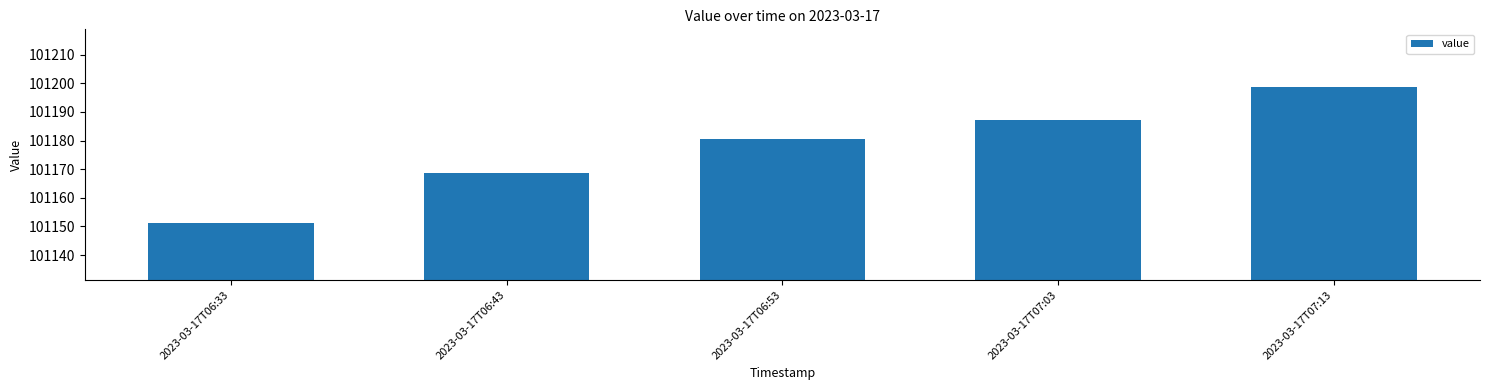

What is the greatest value displayed?

101198.9